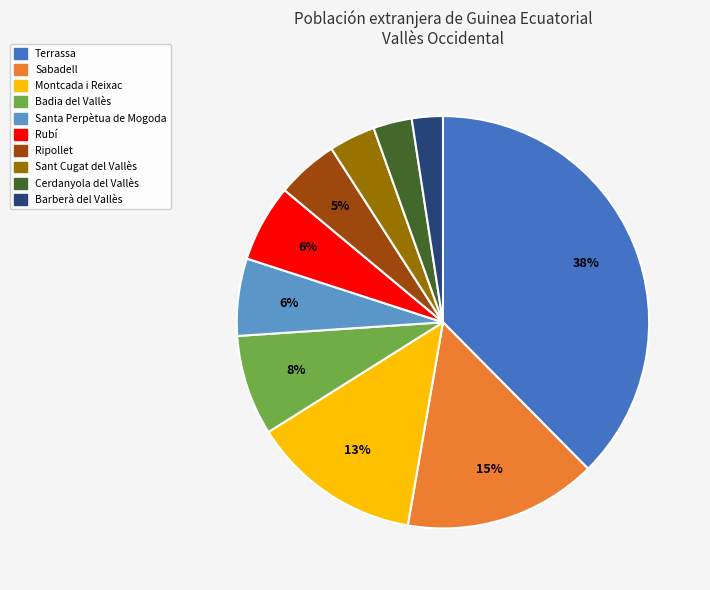

Count the number of slices in the pie.

10